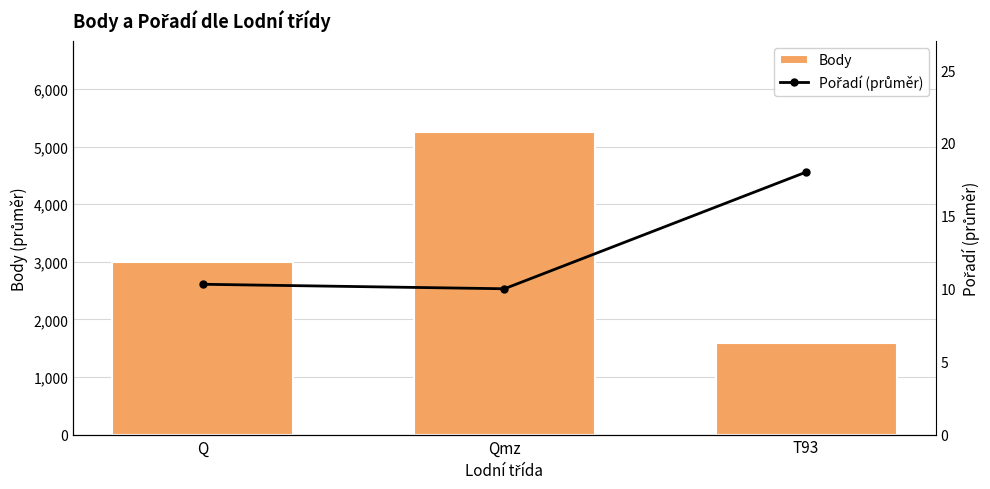

Reading left to right, list all the values displayed in this chart.

Body: Q=3001.4	Qmz=5258.0	T93=1584.5
Pořadí (průměr): Q=10.3	Qmz=10.0	T93=18.0